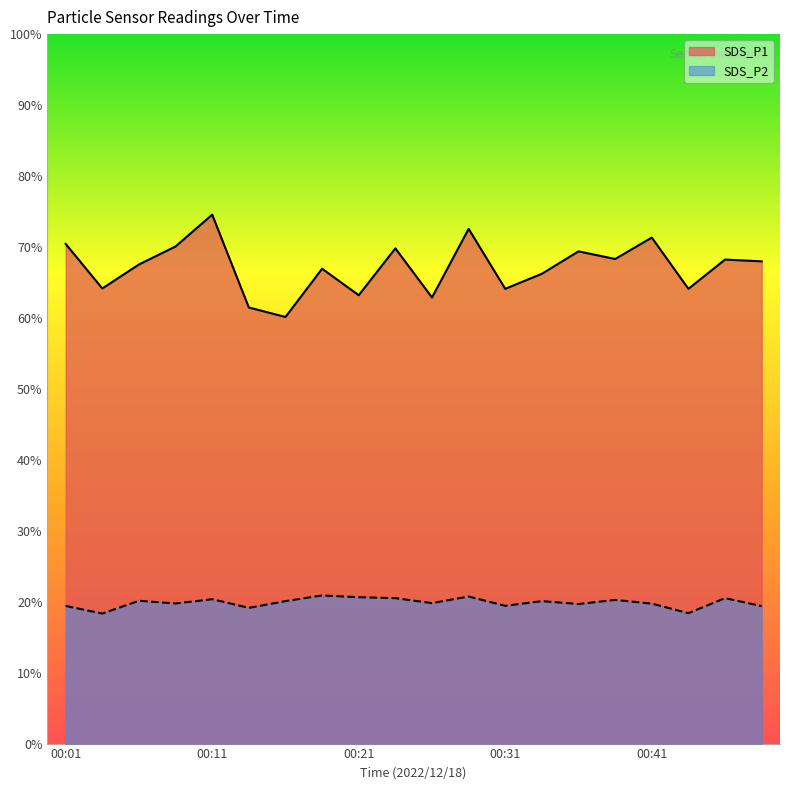

At which label does SDS_P1 first exceed 67?

00:01